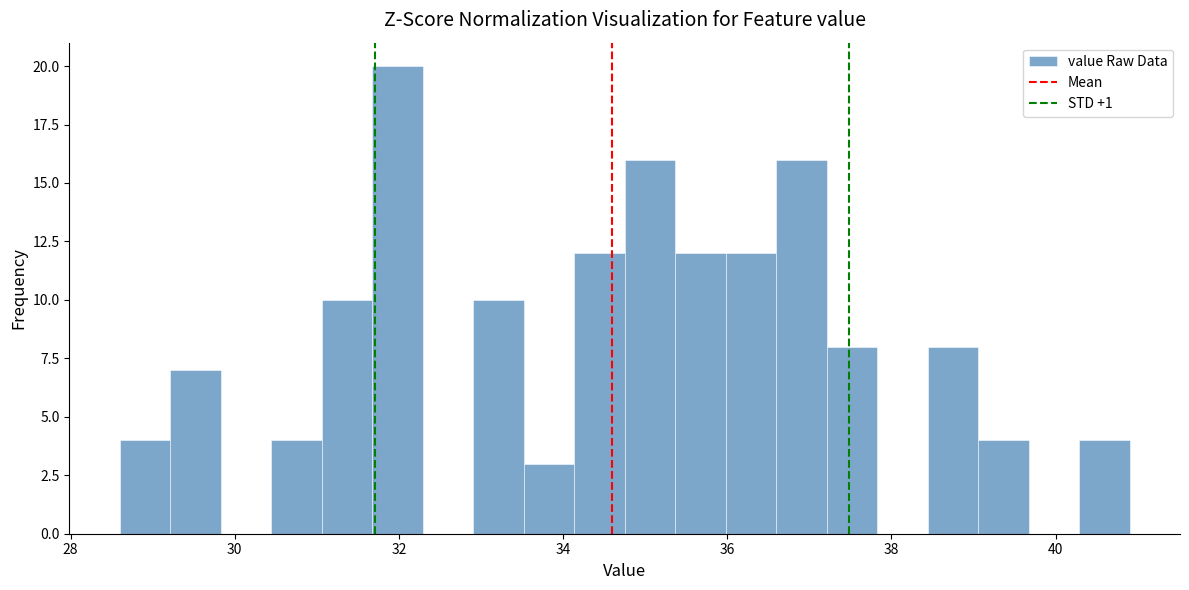

Read against the x-axis, roughly where is the centre of the tallest bar?

32.0